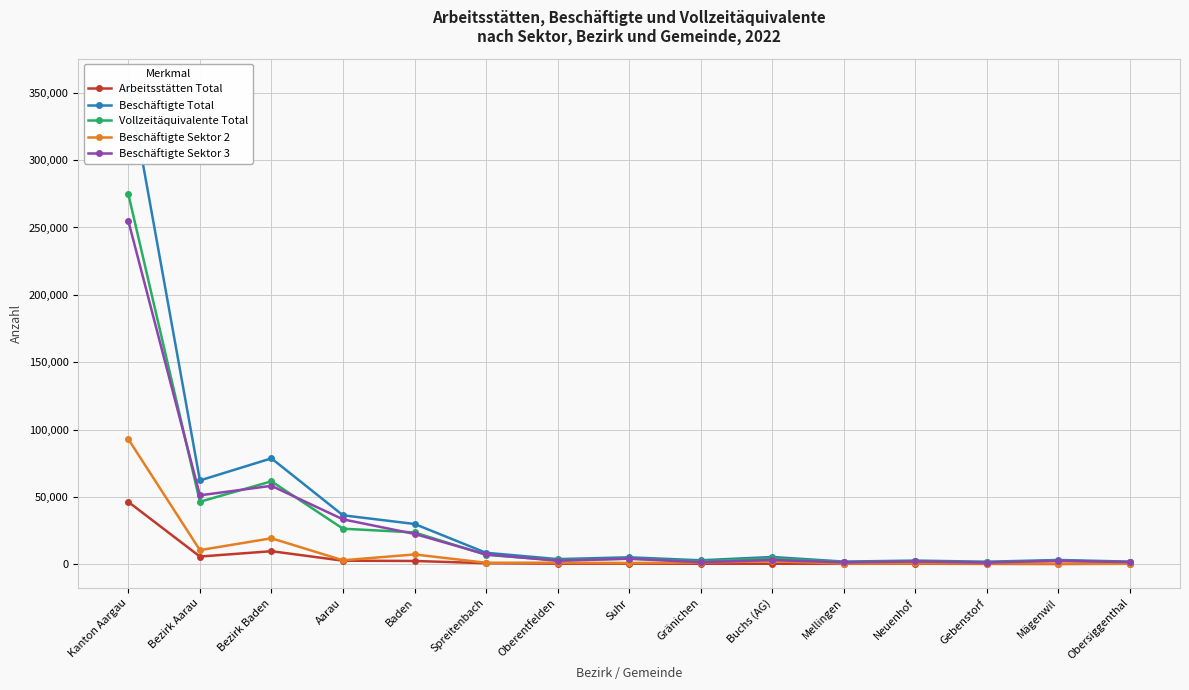

True or false: Beschäftigte Total and Beschäftigte Sektor 3 intersect in this chart.

False